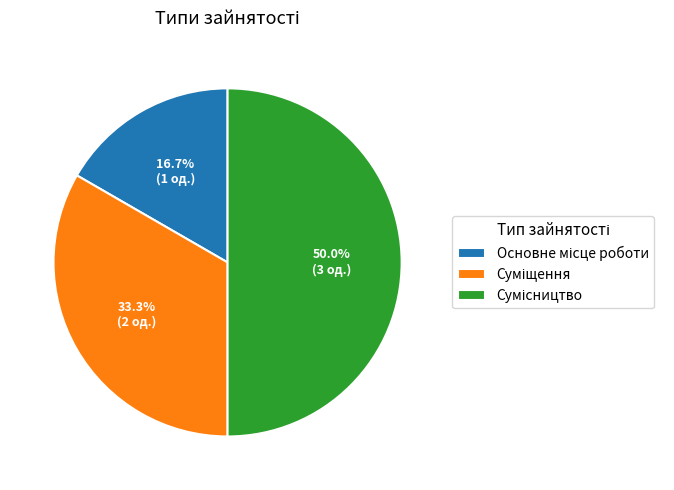

Which category has the smallest portion of the pie?

Основне місце роботи